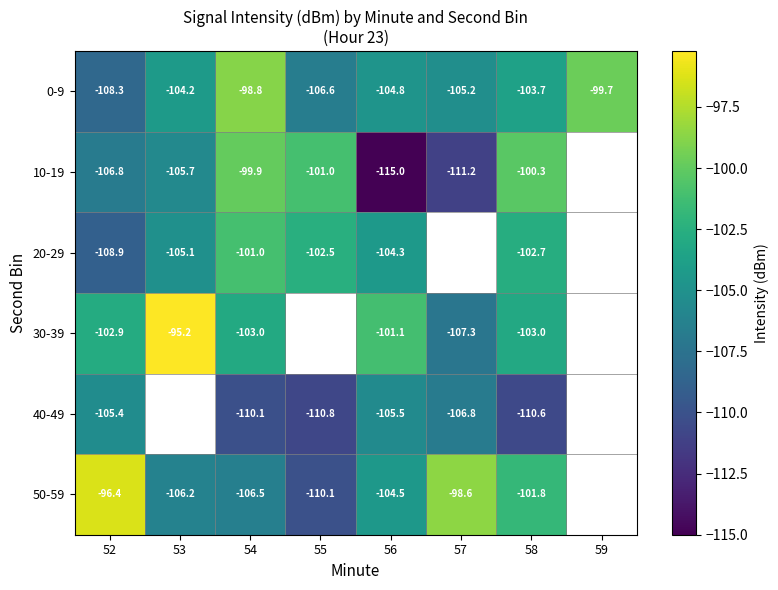

At how many categories does at least one series exceed -98?

2